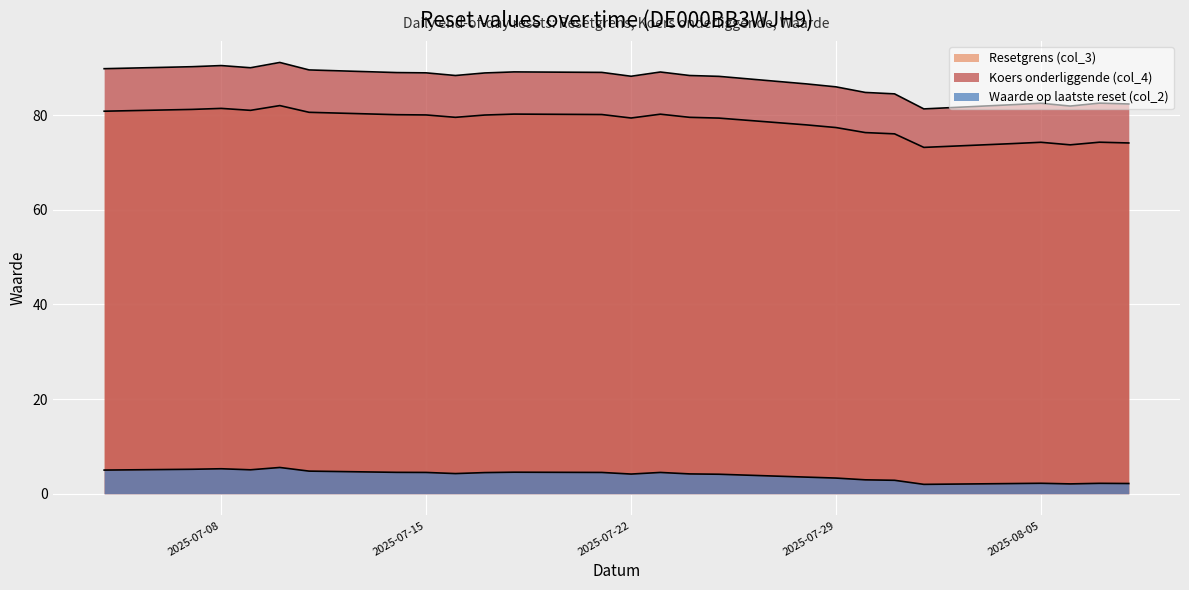

Reading left to right, extract all data points from this chart.

Resetgrens (col_3): 2025-07-04=80.9	2025-07-07=81.2	2025-07-08=81.5	2025-07-09=81.0	2025-07-10=82.0	2025-07-11=80.6	2025-07-14=80.1	2025-07-15=80.1	2025-07-16=79.6	2025-07-17=80.0	2025-07-18=80.2	2025-07-21=80.2	2025-07-22=79.4	2025-07-23=80.2	2025-07-24=79.6	2025-07-25=79.4	2025-07-28=78.0	2025-07-29=77.4	2025-07-30=76.3	2025-07-31=76.1	2025-08-01=73.2	2025-08-04=74.0	2025-08-05=74.3	2025-08-06=73.7	2025-08-07=74.3	2025-08-08=74.1
Koers onderliggende (col_4): 2025-07-04=89.8	2025-07-07=90.3	2025-07-08=90.5	2025-07-09=90.0	2025-07-10=91.2	2025-07-11=89.6	2025-07-14=89.0	2025-07-15=89.0	2025-07-16=88.4	2025-07-17=88.9	2025-07-18=89.2	2025-07-21=89.1	2025-07-22=88.2	2025-07-23=89.1	2025-07-24=88.4	2025-07-25=88.2	2025-07-28=86.6	2025-07-29=86.0	2025-07-30=84.8	2025-07-31=84.5	2025-08-01=81.3	2025-08-04=82.2	2025-08-05=82.5	2025-08-06=81.9	2025-08-07=82.6	2025-08-08=82.4
Waarde op laatste reset (col_2): 2025-07-04=5.0	2025-07-07=5.2	2025-07-08=5.3	2025-07-09=5.1	2025-07-10=5.5	2025-07-11=4.8	2025-07-14=4.5	2025-07-15=4.5	2025-07-16=4.3	2025-07-17=4.5	2025-07-18=4.5	2025-07-21=4.5	2025-07-22=4.2	2025-07-23=4.5	2025-07-24=4.2	2025-07-25=4.1	2025-07-28=3.5	2025-07-29=3.3	2025-07-30=2.9	2025-07-31=2.8	2025-08-01=2.0	2025-08-04=2.1	2025-08-05=2.2	2025-08-06=2.1	2025-08-07=2.2	2025-08-08=2.2